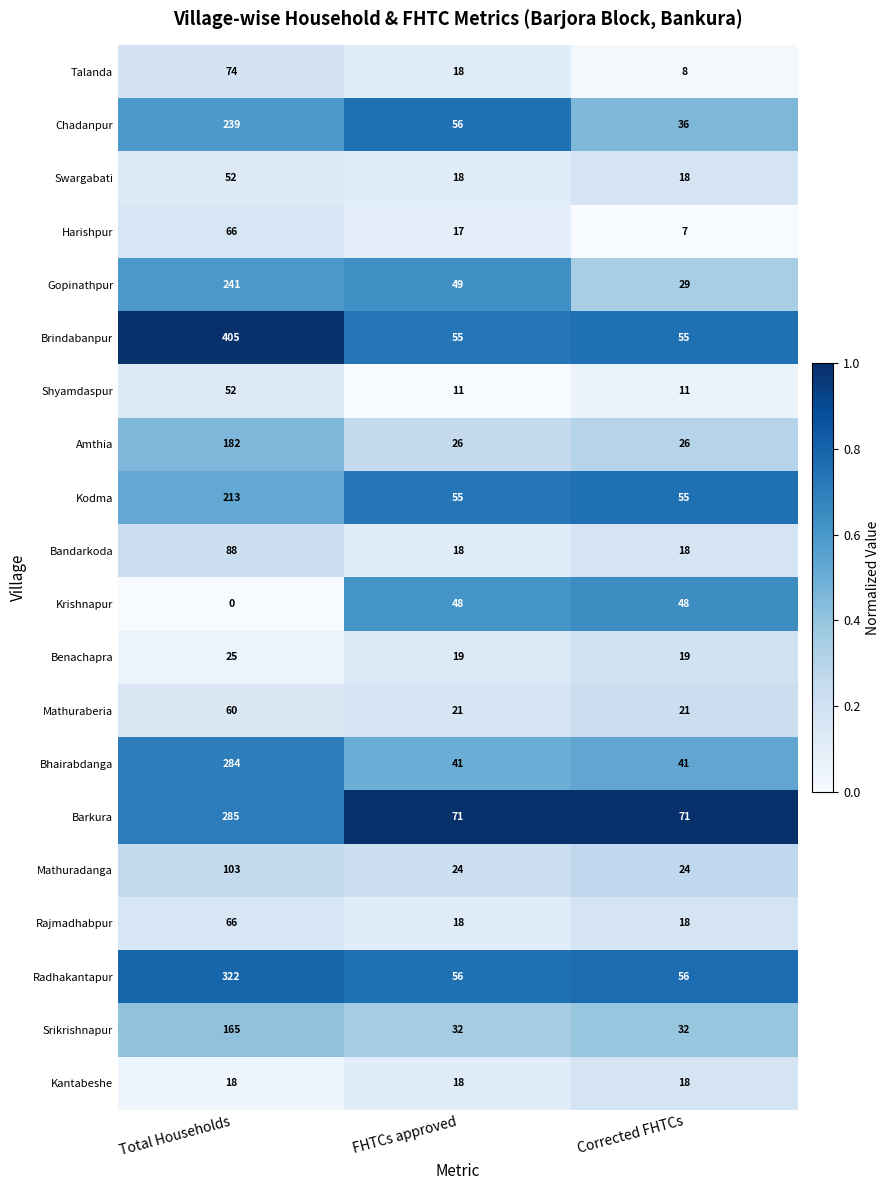

What is the spread (max minus min) of values at Total Households?

405